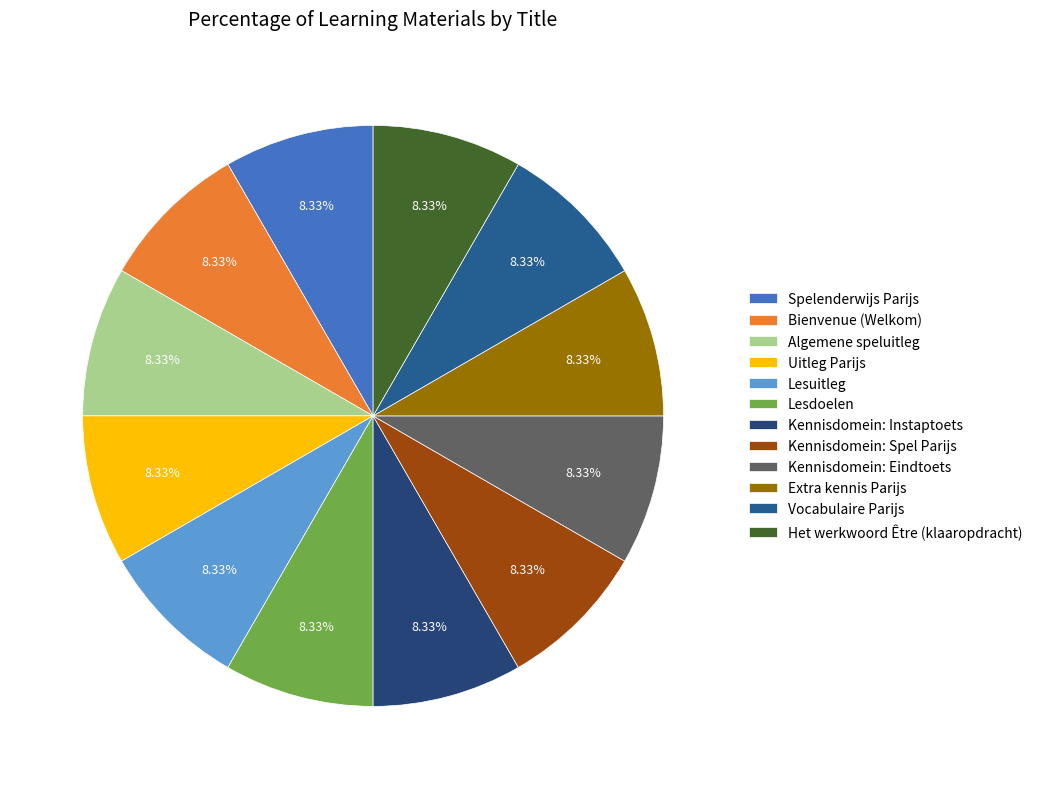

To the nearest percent, what percentage of the pie is Kennisdomein: Eindtoets?

8%